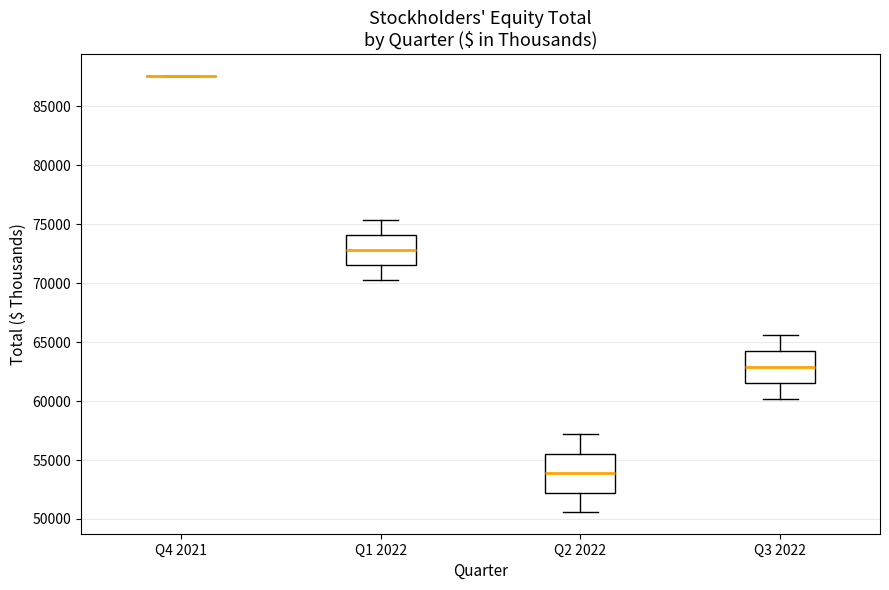

Reading left to right, read every box against the y-axis: the position of its median line, the range the box covers, and the ends of its whiskers. The values are not printed on the chart, so give them approximately, as read against the axis.

Q4 2021: box collapsed to a line at 87500, whiskers 87500 to 87500
Q1 2022: median 73000, box 71500 to 74000, whiskers 70000 to 75500
Q2 2022: median 54000, box 52000 to 55500, whiskers 50500 to 57000
Q3 2022: median 63000, box 61500 to 64000, whiskers 60000 to 65500